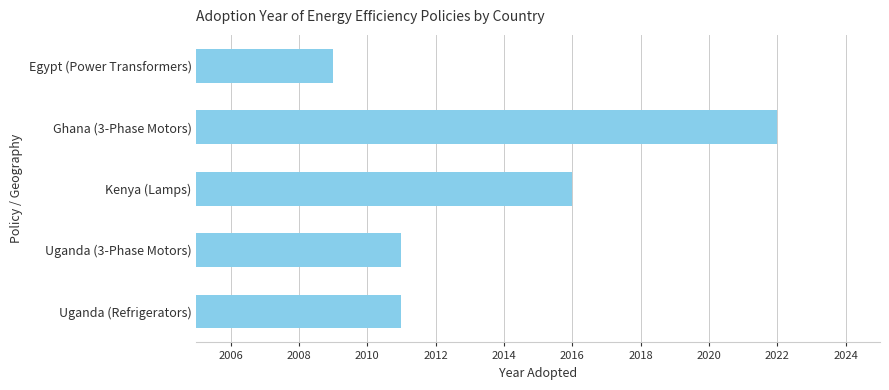

What is the average value?

2014